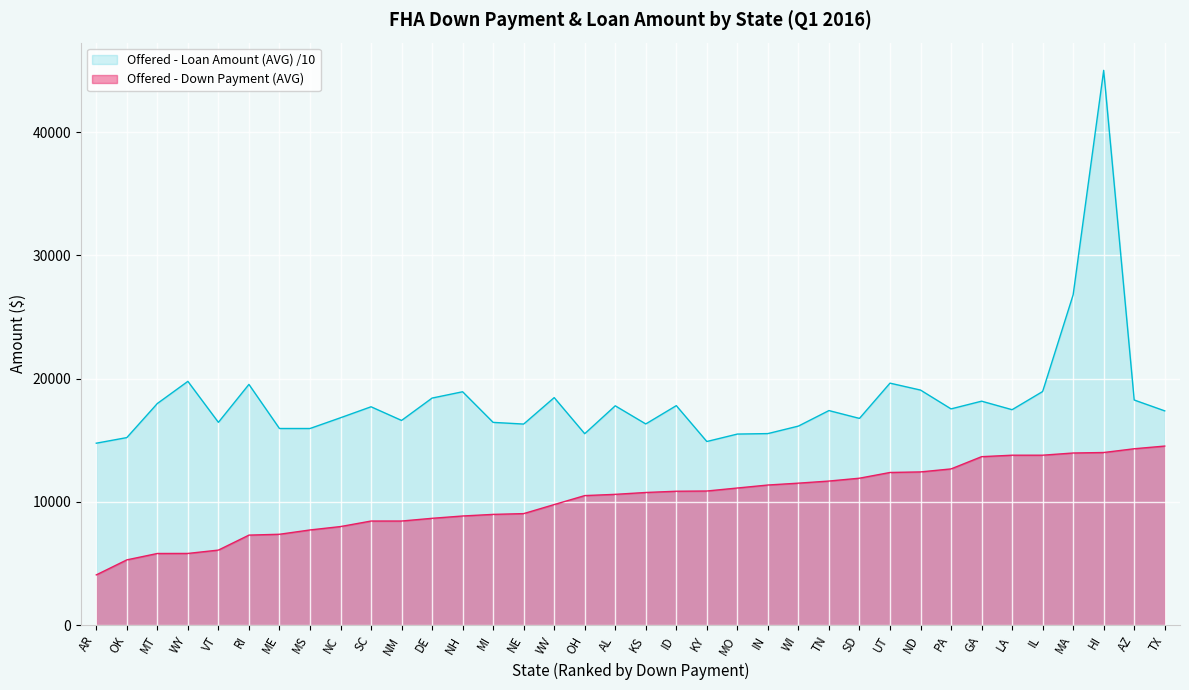

True or false: Offered - Down Payment (AVG) and Offered - Loan Amount (AVG) cross at least once.

False